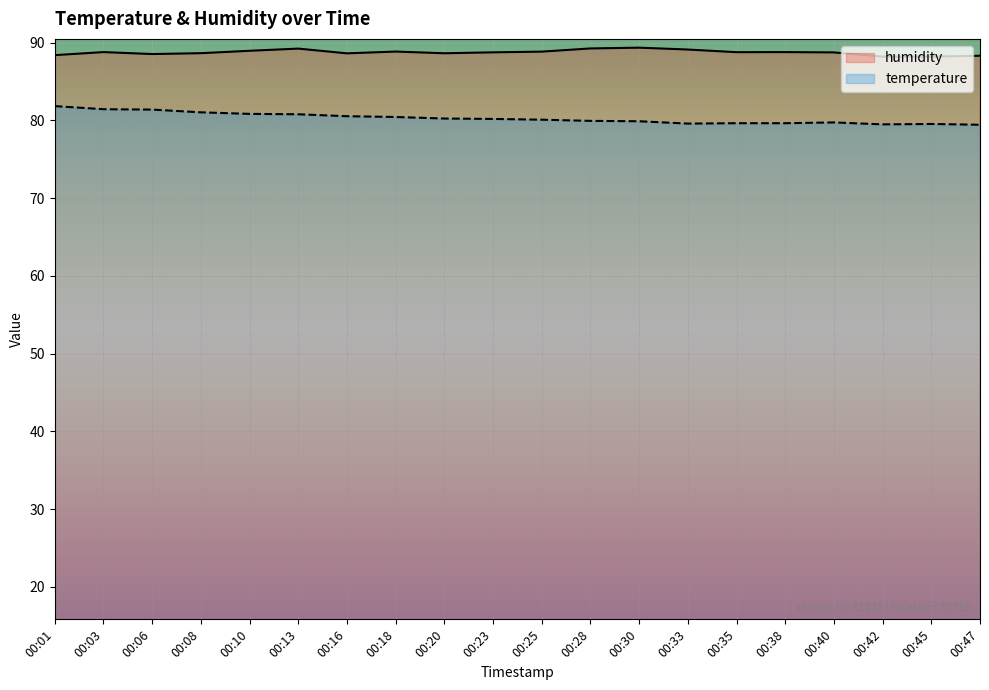

Is it true that temperature equals 137.3 at 00:01?

False